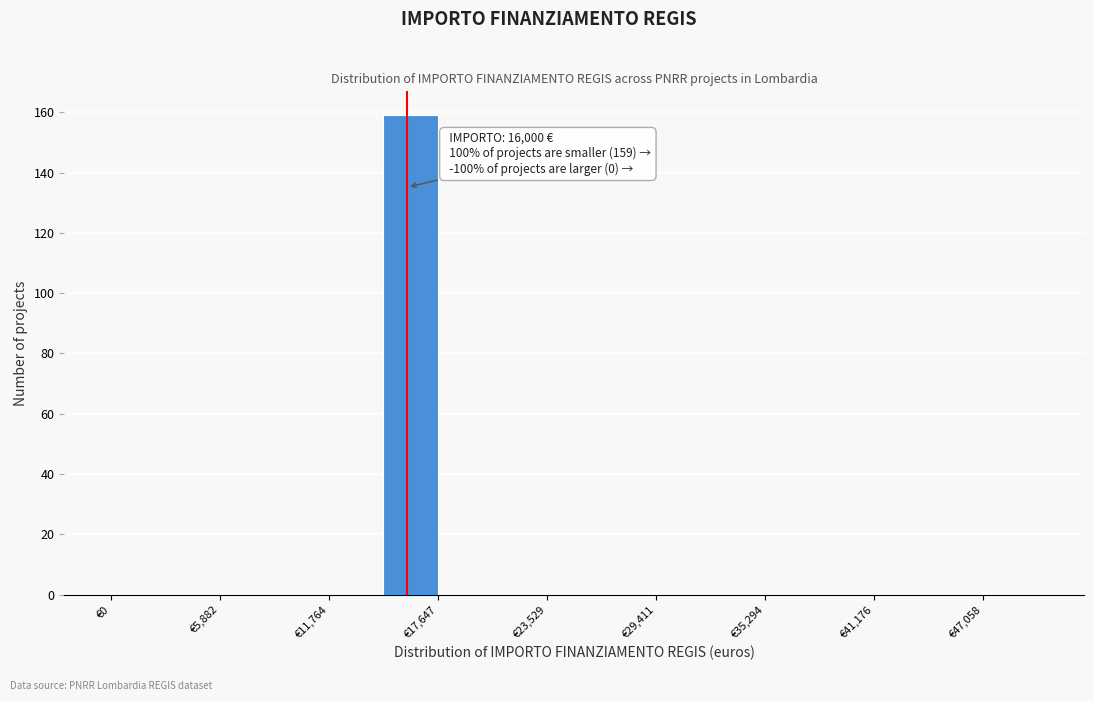

Read against the x-axis, roughly where is the centre of the tallest bar?

16000